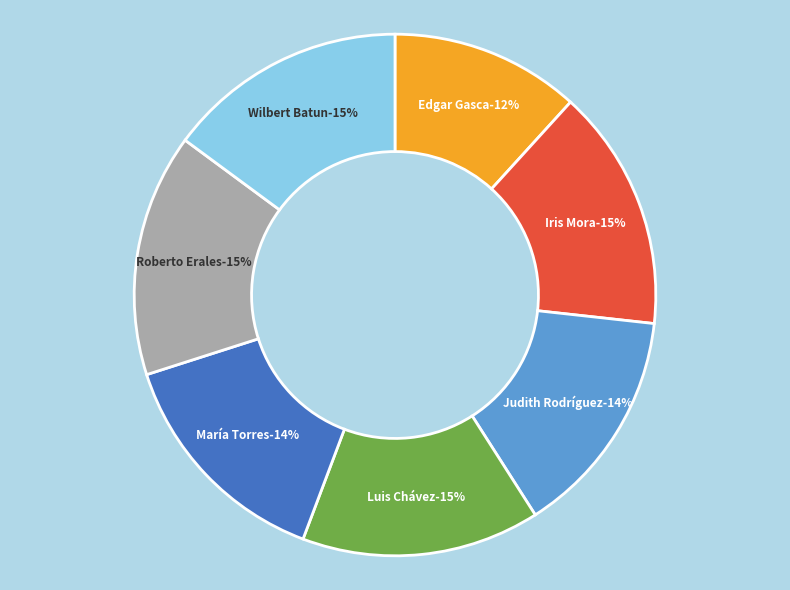

Is María Cristina Torres Gómez (XVI) the majority of the pie?

No